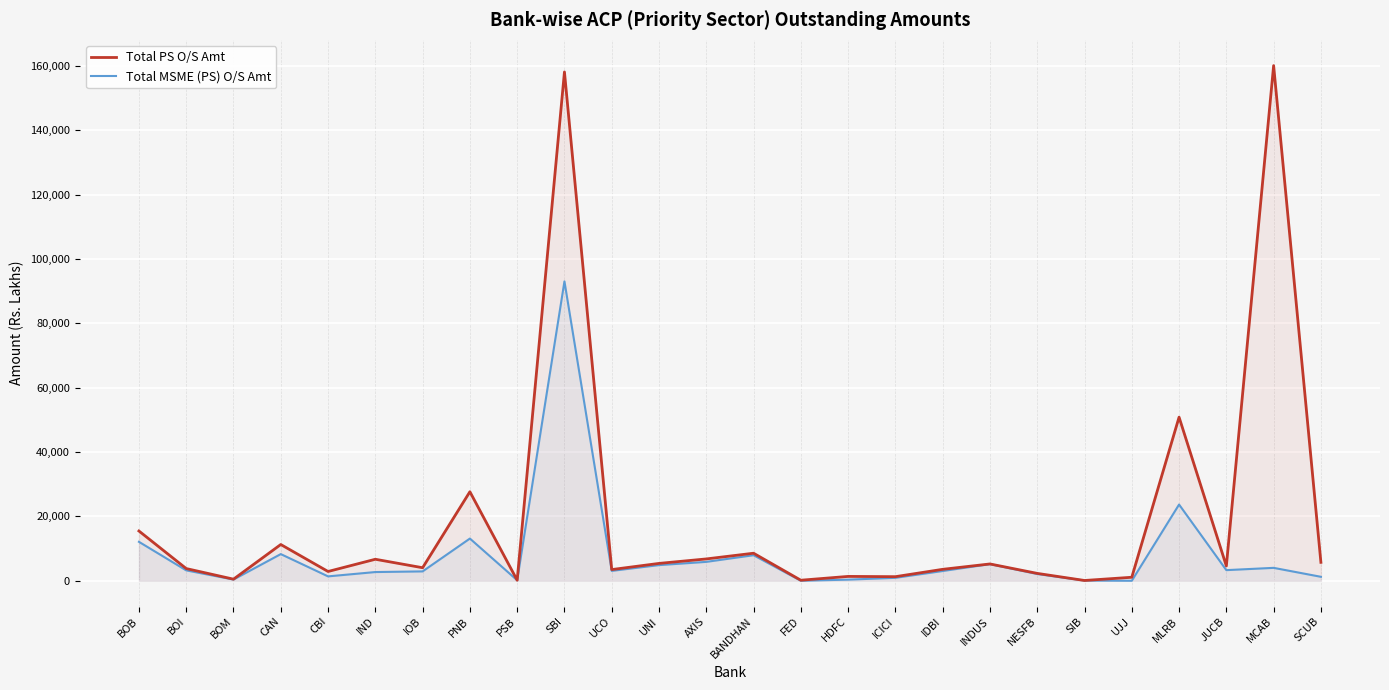

What is the difference between the highest and lowest values at CAN?

2979.4